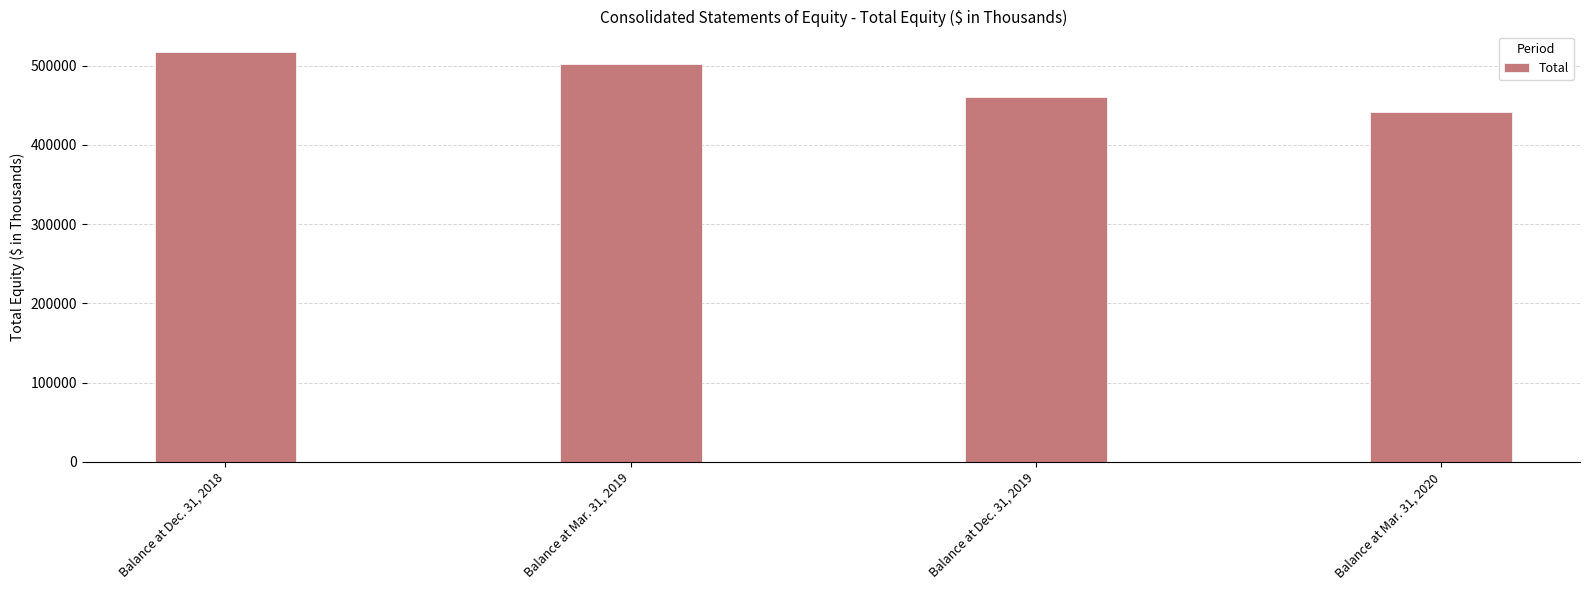

What is the greatest value displayed?

517078